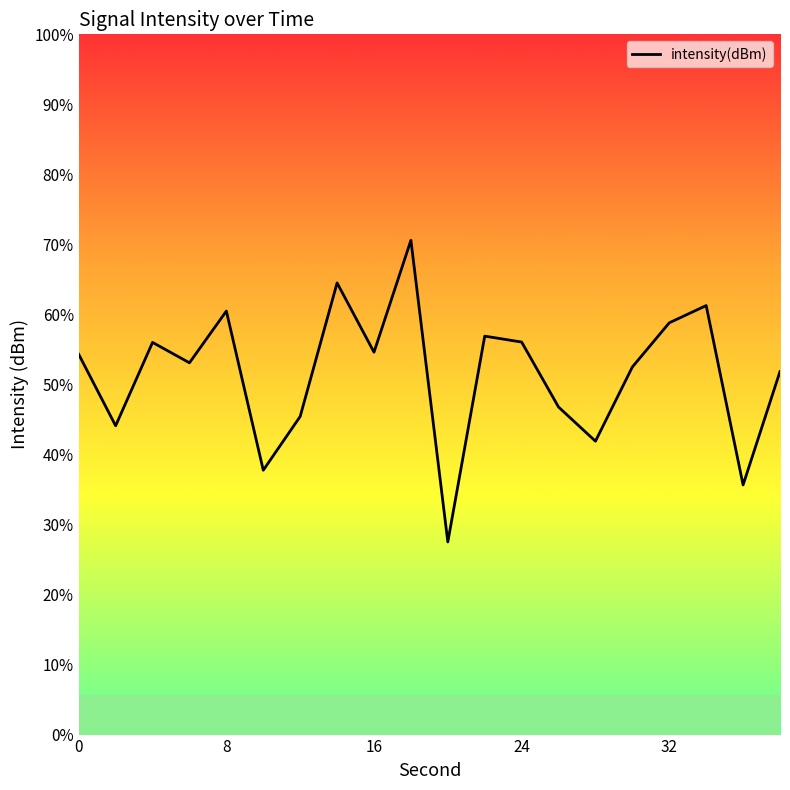

Does the chart have visible grid lines?

No